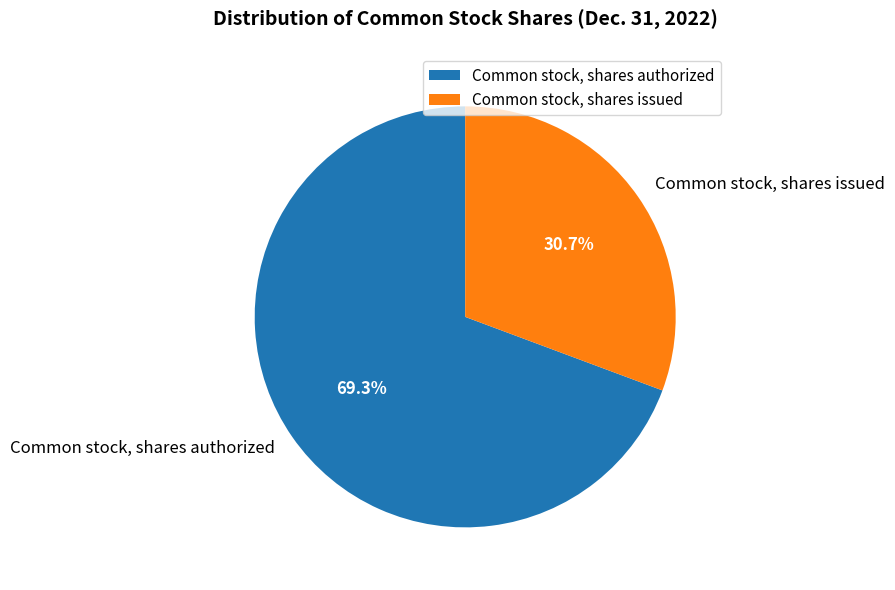

What is the largest slice in the pie chart?

Common stock, shares authorized